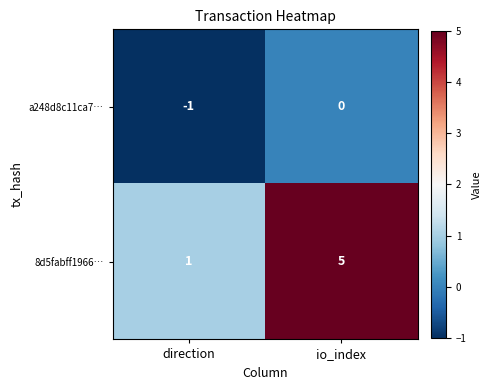

Reading left to right, transcribe all the data shown in this chart.

a248d8c11ca7…: direction=-1	io_index=0
8d5fabff1966…: direction=1	io_index=5